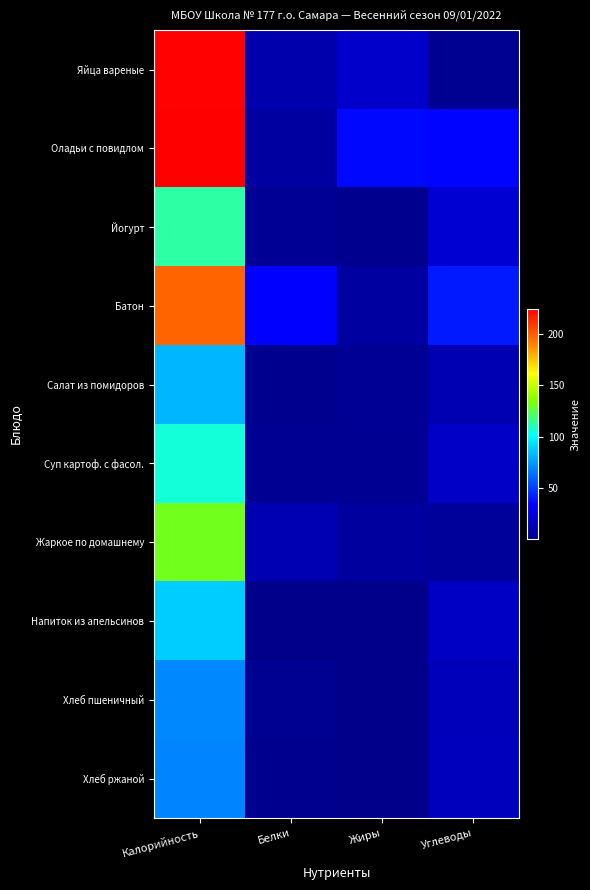

What is the total value across all series at Углеводы?

179.4